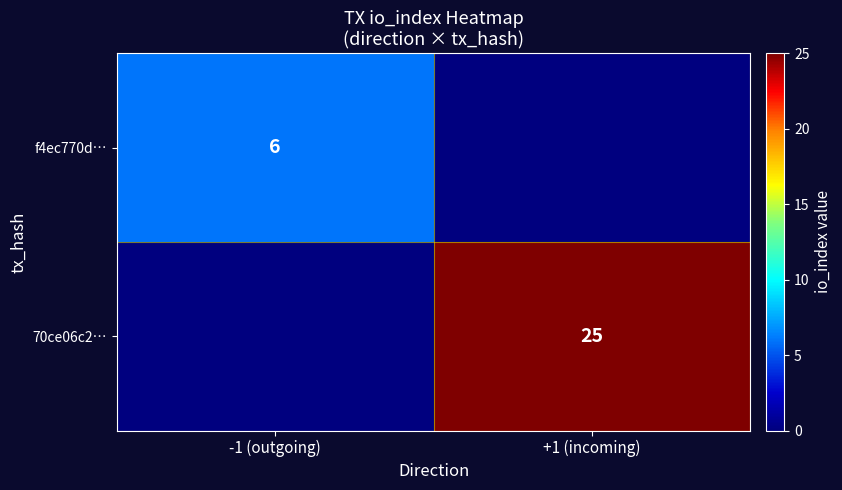

Is the value of 70ce06c2… at +1 (incoming) greater than the value of f4ec770d… at -1 (outgoing)?

Yes